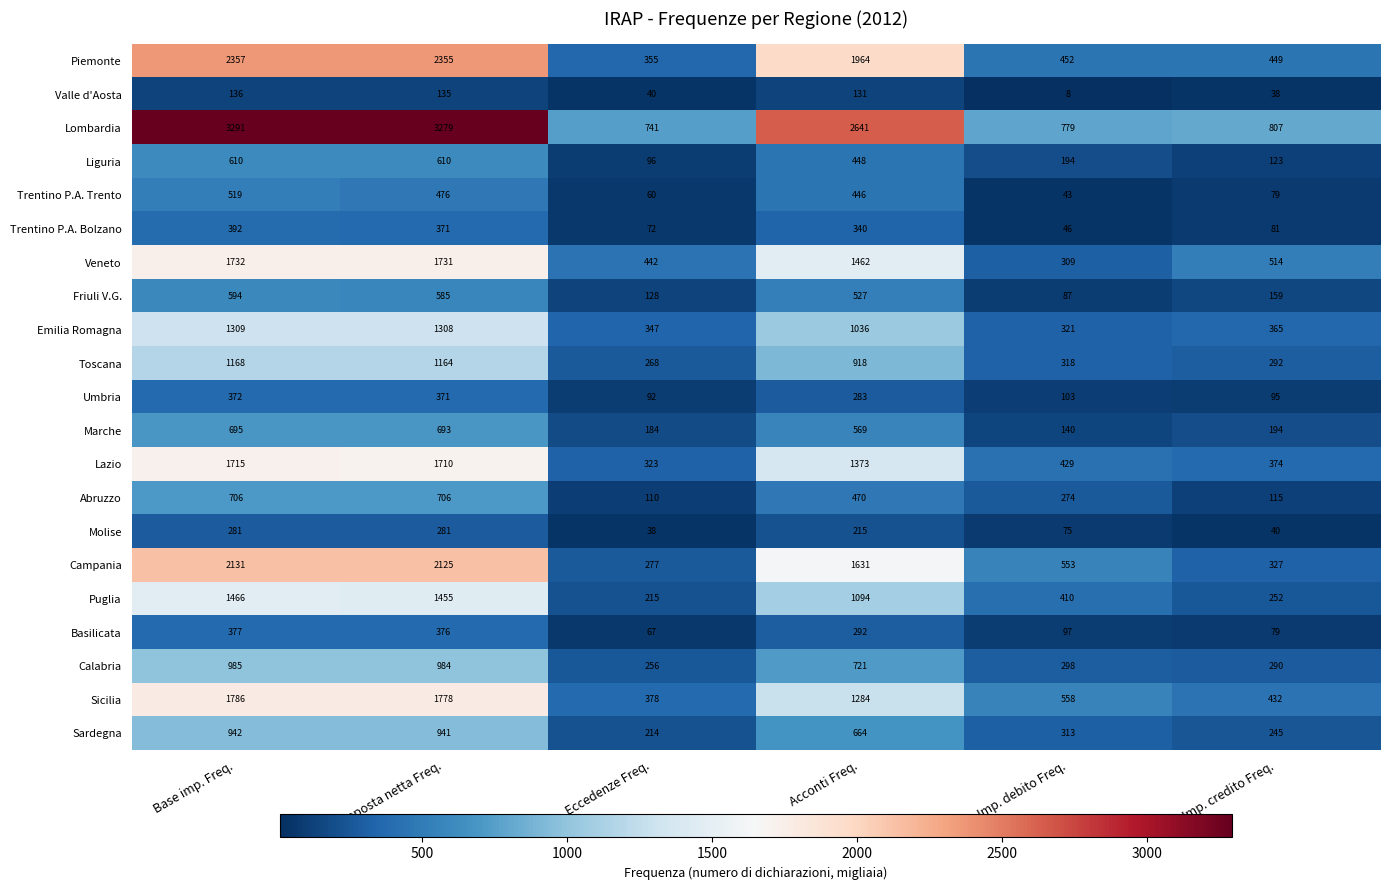

At which label is Puglia closest to 840?

Acconti Freq.